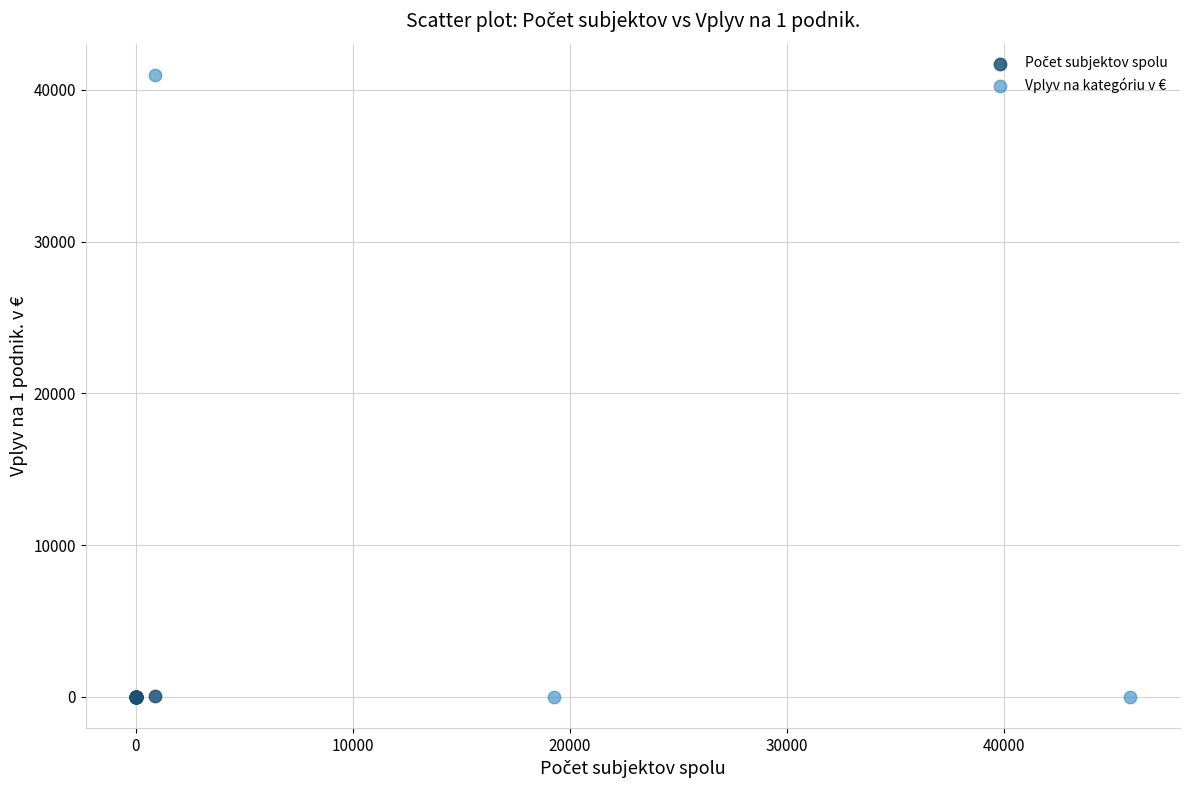

Which series reaches the maximum Y coordinate?

Vplyv na kategóriu v €